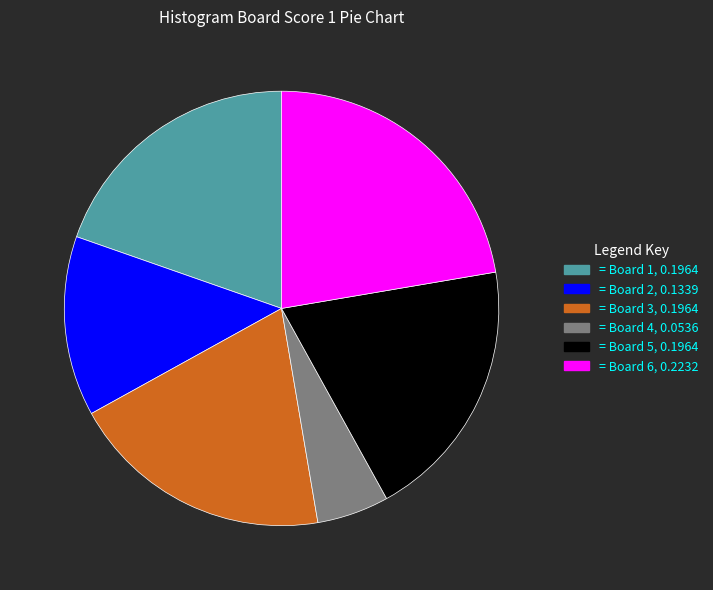

Is there a majority slice in this chart?

No